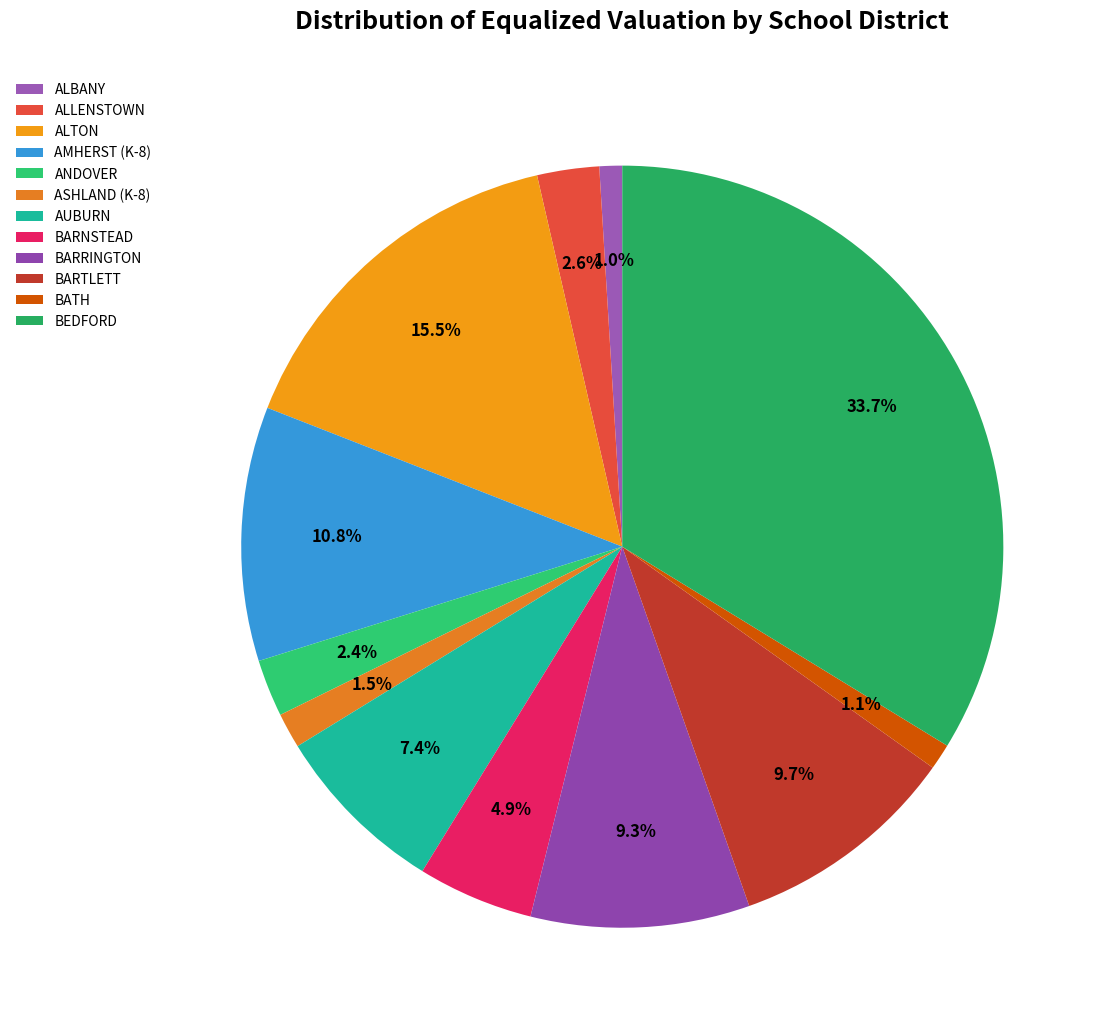

How many slices are in this pie chart?

12